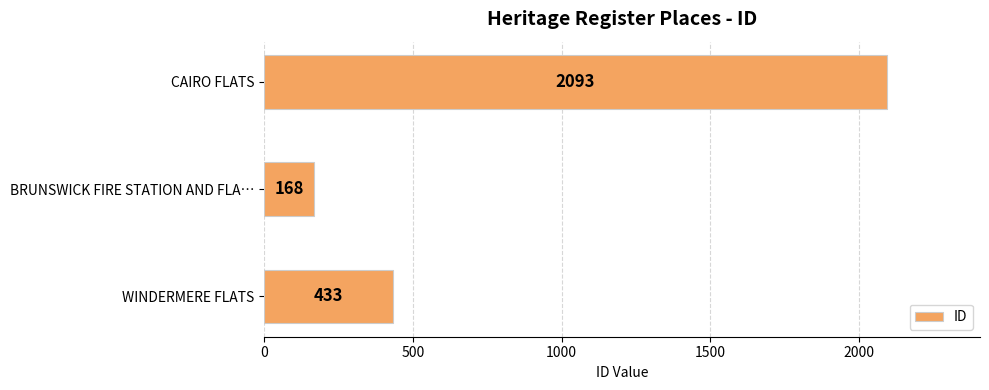

What is the label of the 3rd bar from the top?

WINDERMERE FLATS